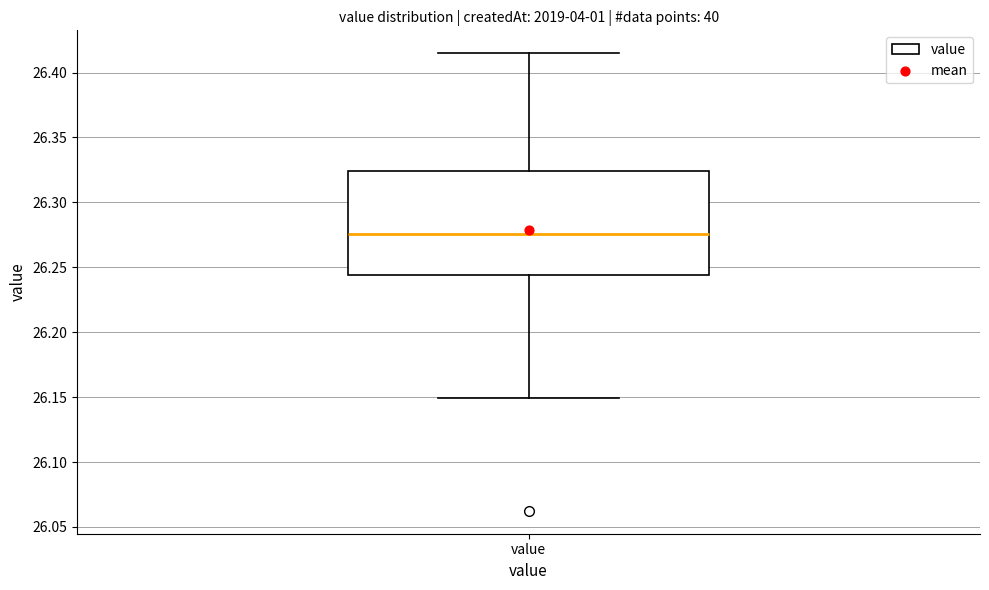

Where does the lower whisker of the box for value end on the y-axis? The values are not printed on the chart, so give them approximately, as read against the axis.

26.150